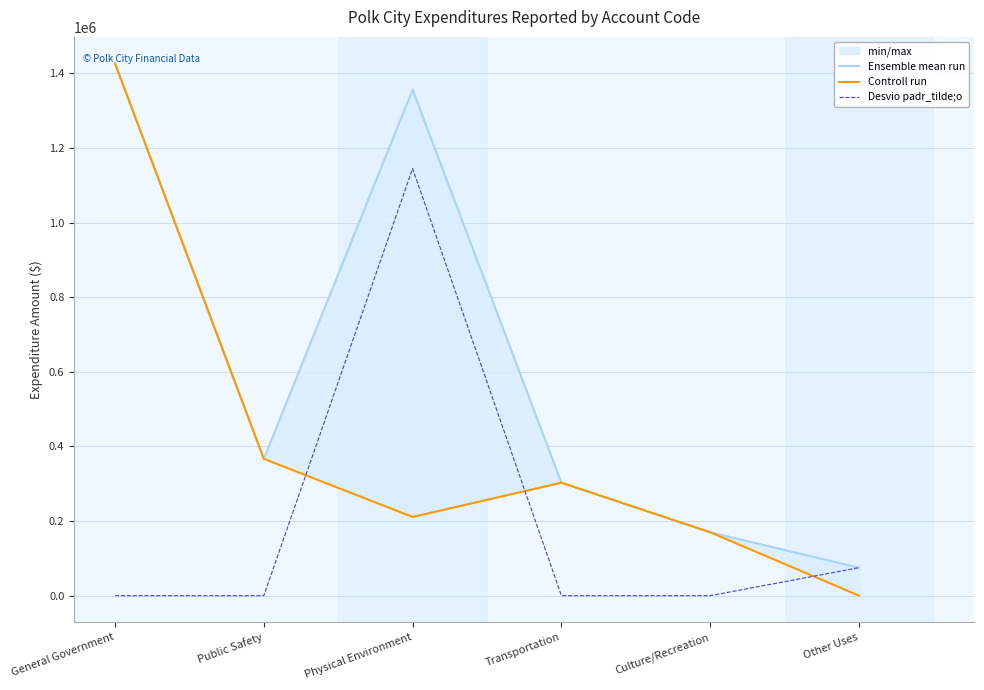

Which series changed the most between General Government and Public Safety?

Ensemble mean run